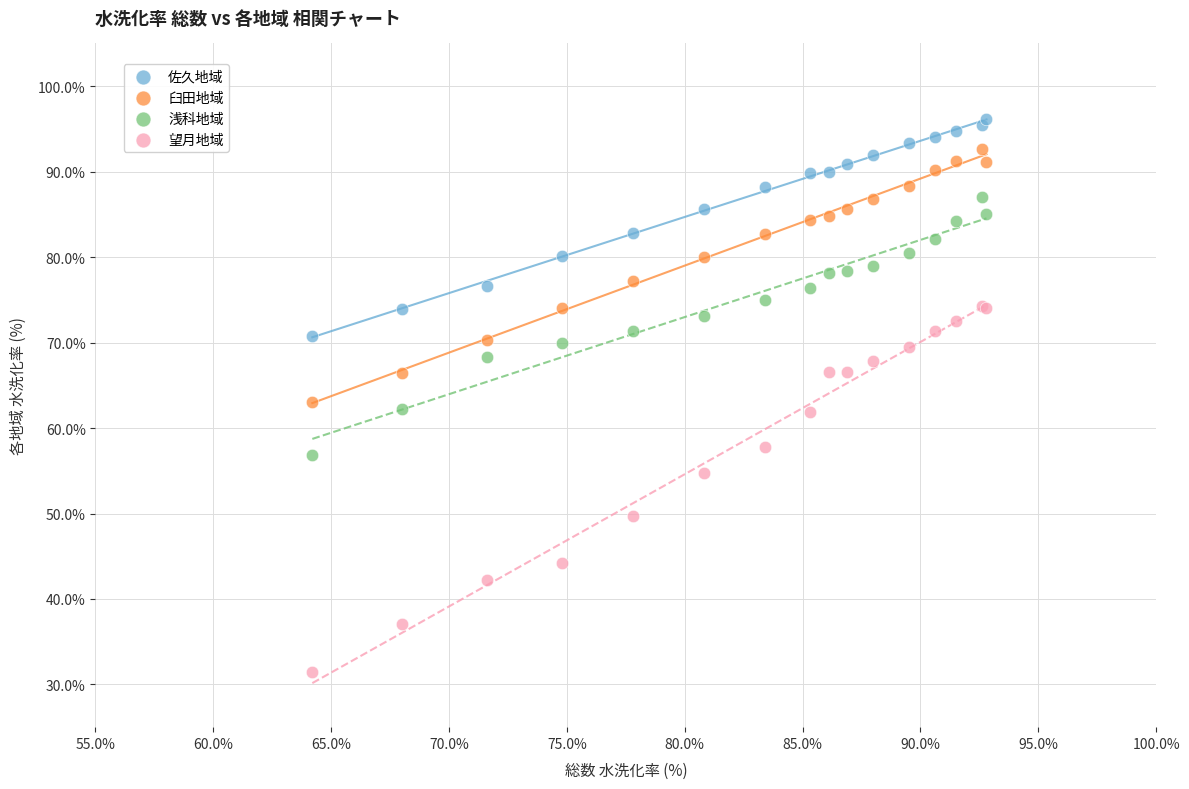

Which series has the largest Y range (max minus min)?

望月地域